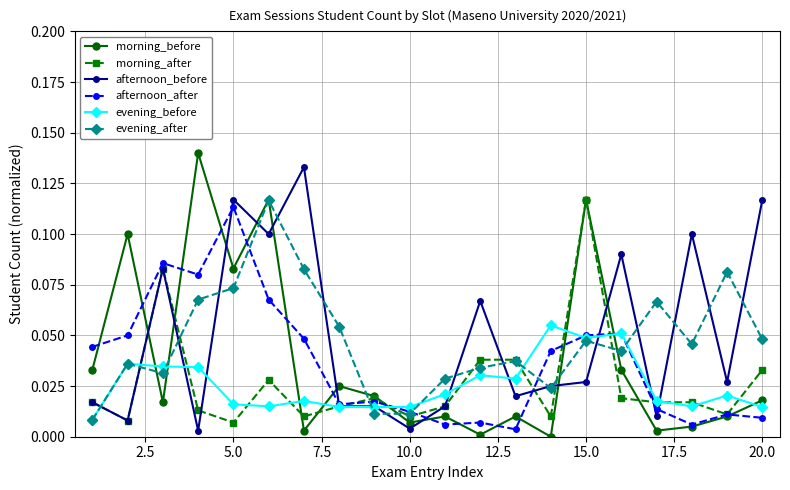

How many categories are shown in the chart?

20